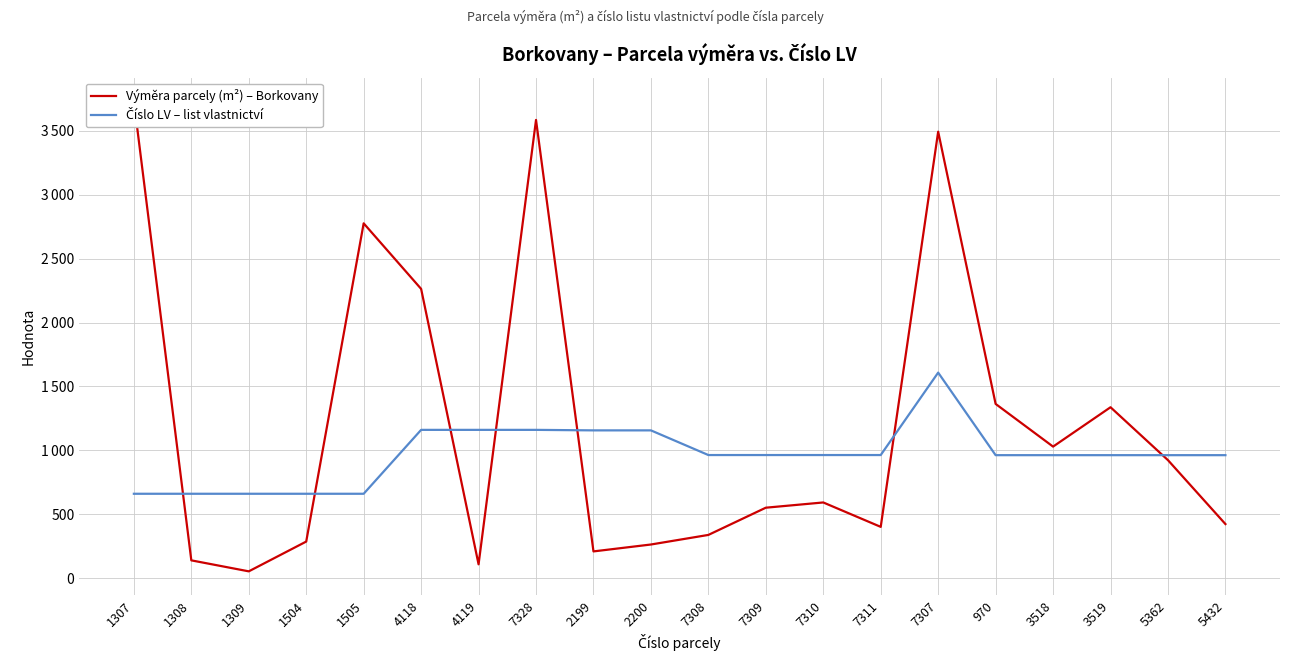

What is the difference between the second highest and minimum values in the Výměra parcely (m²) – Borkovany series?

3532